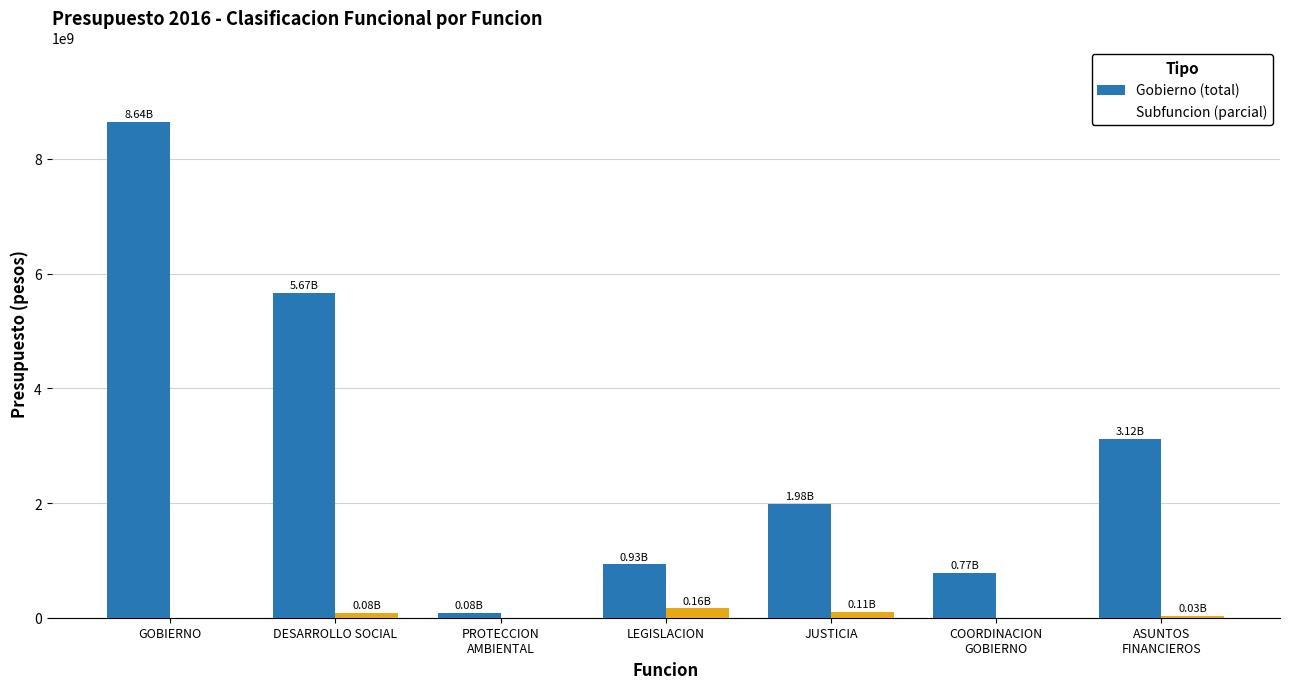

Where does the Subfuncion (parcial) series first go above 27288727?

DESARROLLO SOCIAL